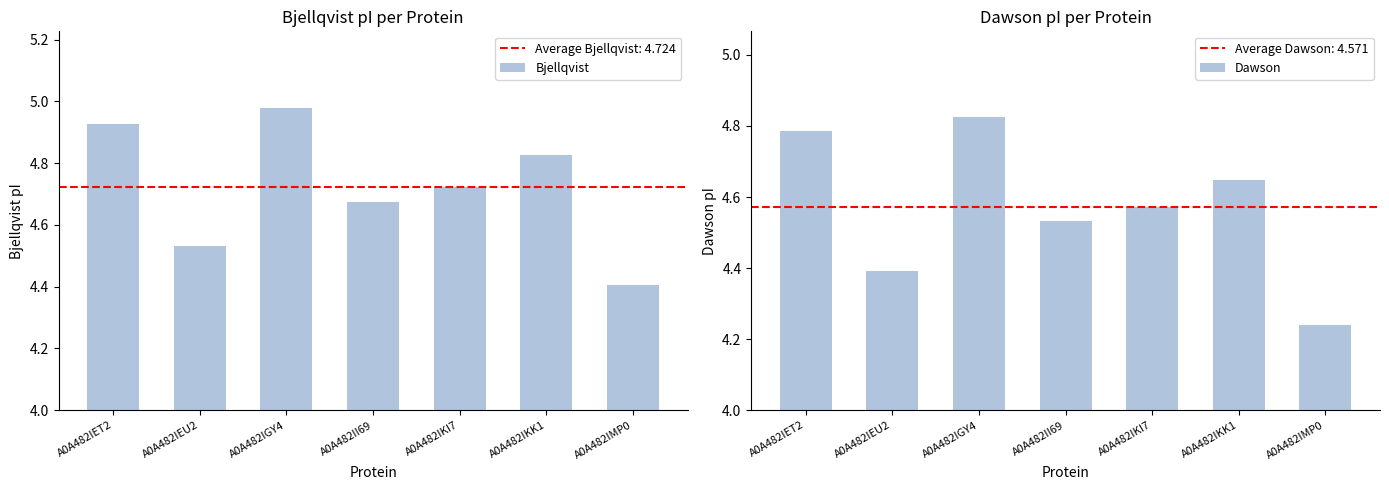

How many bars are there in total?

14